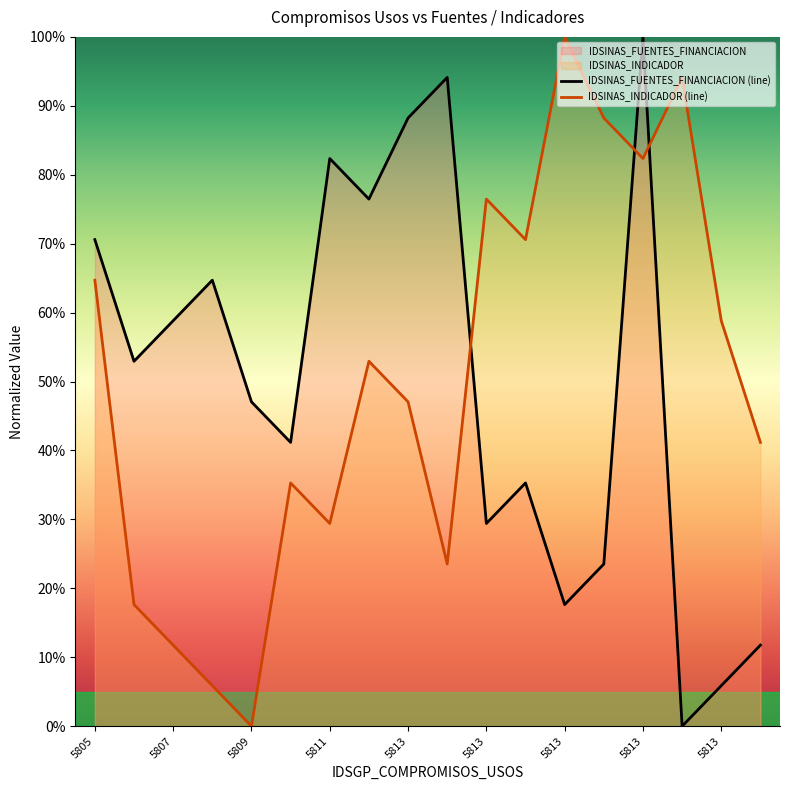

Reading right to left, transcribe all the data shown in this chart.

IDSINAS_FUENTES_FINANCIACION: 11.8	5.9	0.0	100.0	23.5	17.6	35.3	29.4	94.1	88.2	76.5	82.4	41.2	47.1	64.7	58.8	52.9	70.6
IDSINAS_INDICADOR: 41.2	58.8	94.1	82.4	88.2	100.0	70.6	76.5	23.5	47.1	52.9	29.4	35.3	0.0	5.9	11.8	17.6	64.7